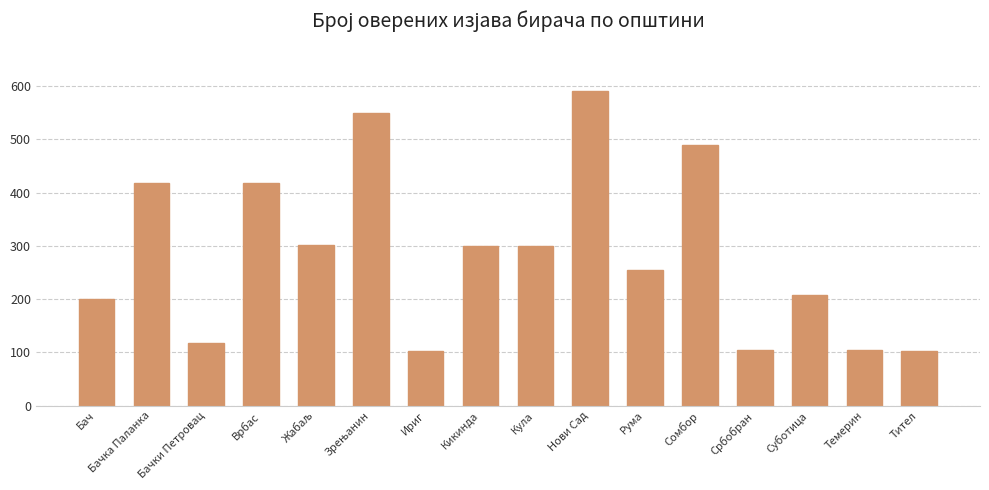

How many values are below 300?

8